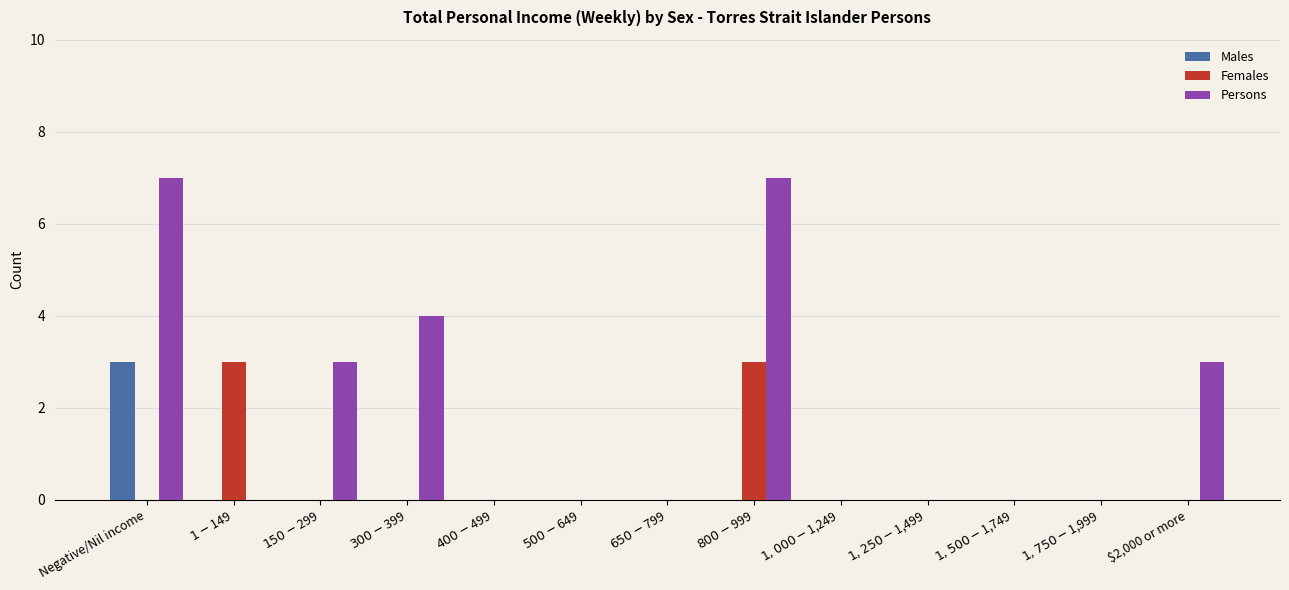

Reading left to right, transcribe all the data shown in this chart.

Males: 3	0	0	0	0	0	0	0	0	0	0	0	0
Females: 0	3	0	0	0	0	0	3	0	0	0	0	0
Persons: 7	0	3	4	0	0	0	7	0	0	0	0	3